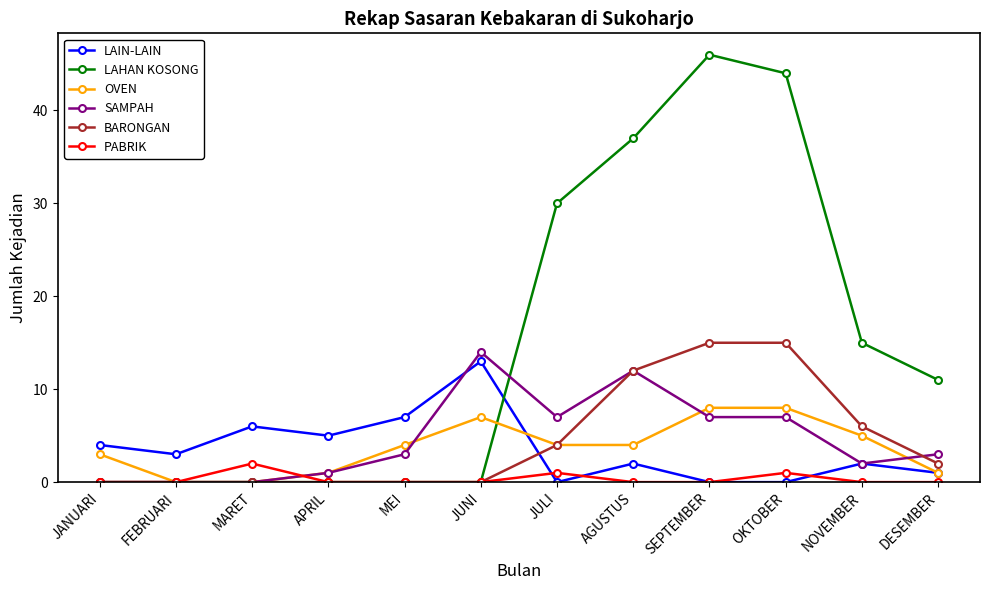

Between JUNI and DESEMBER, which series saw the biggest shift?

LAIN-LAIN